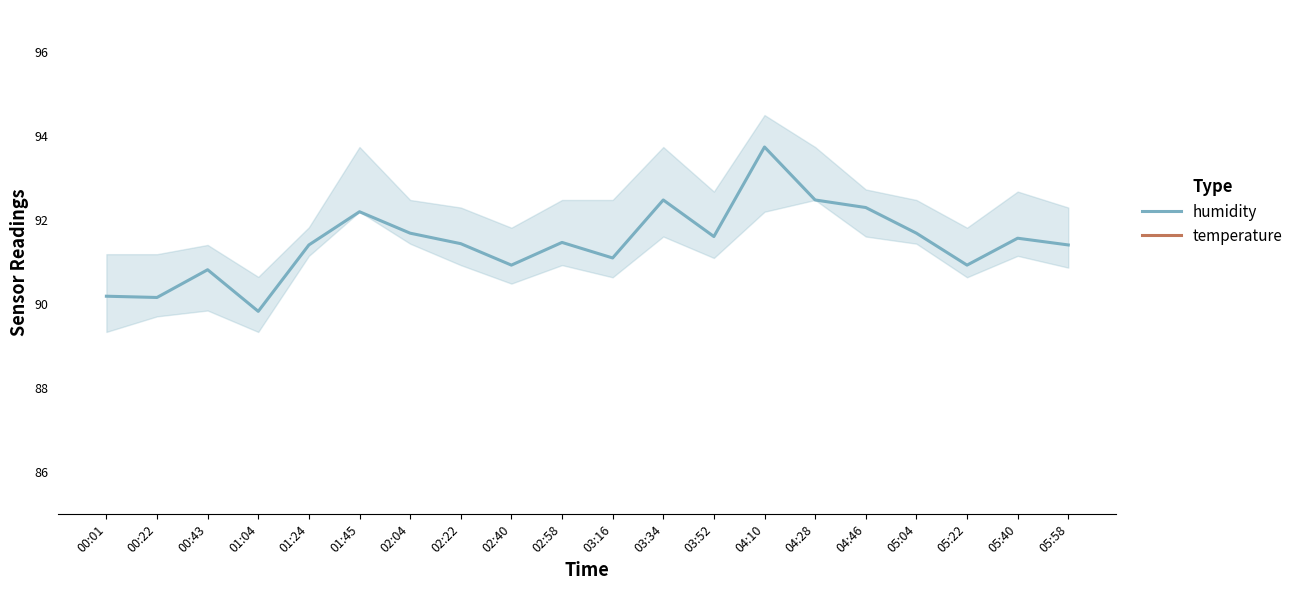

What is the label of the 13th point from the right?

02:22